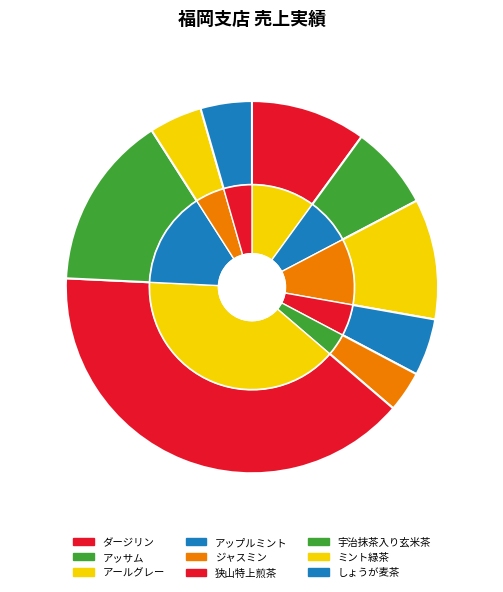

To the nearest percent, what is the combined percentage of 宇治抹茶入り玄米茶 and アールグレー?

26%